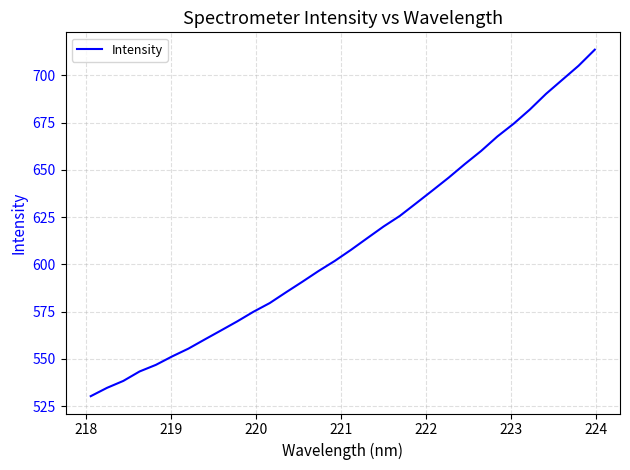

What is the smallest value displayed?

530.3